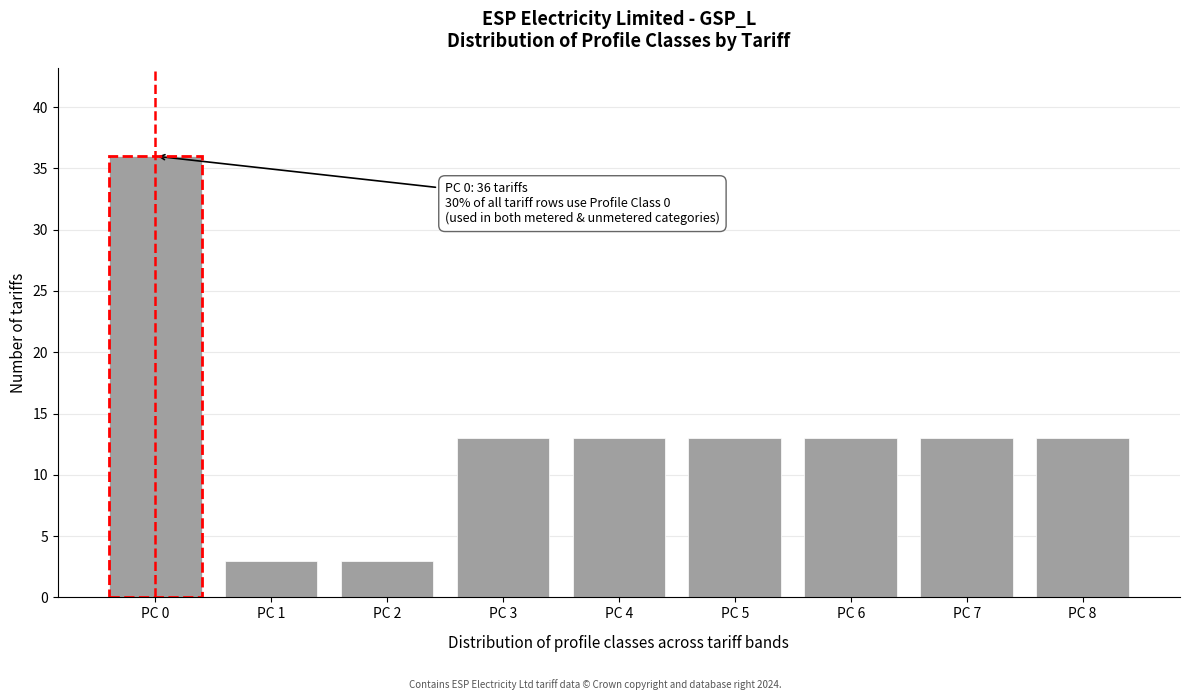

Over which range of the x-axis is the bar tallest?

-0.5 to 0.5